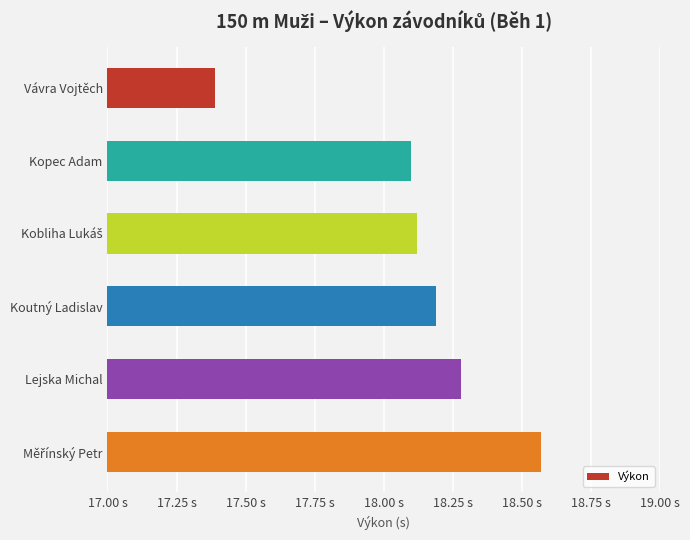

Which category has the lowest value across all series?

Vávra Vojtěch